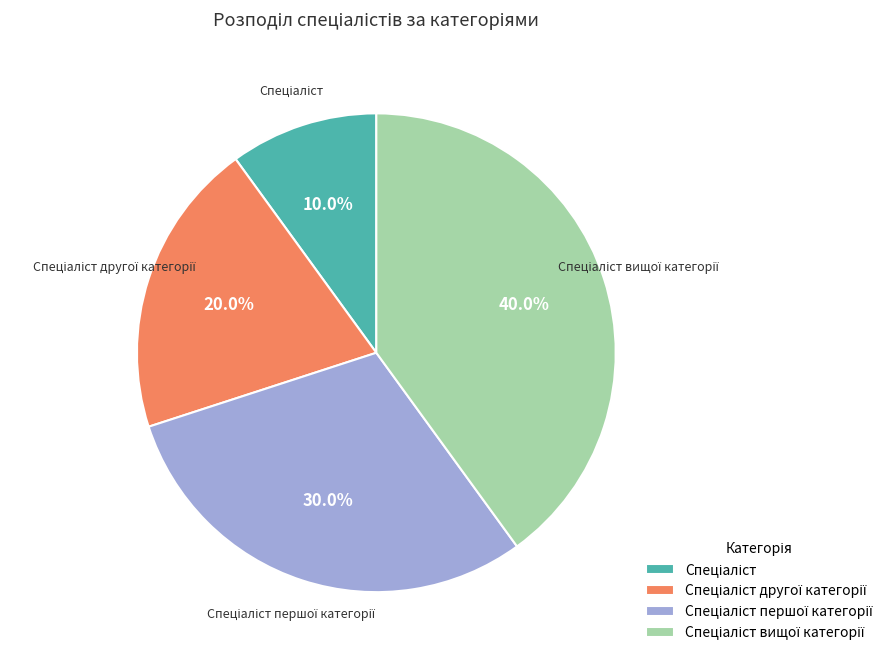

Is there a majority slice in this chart?

No